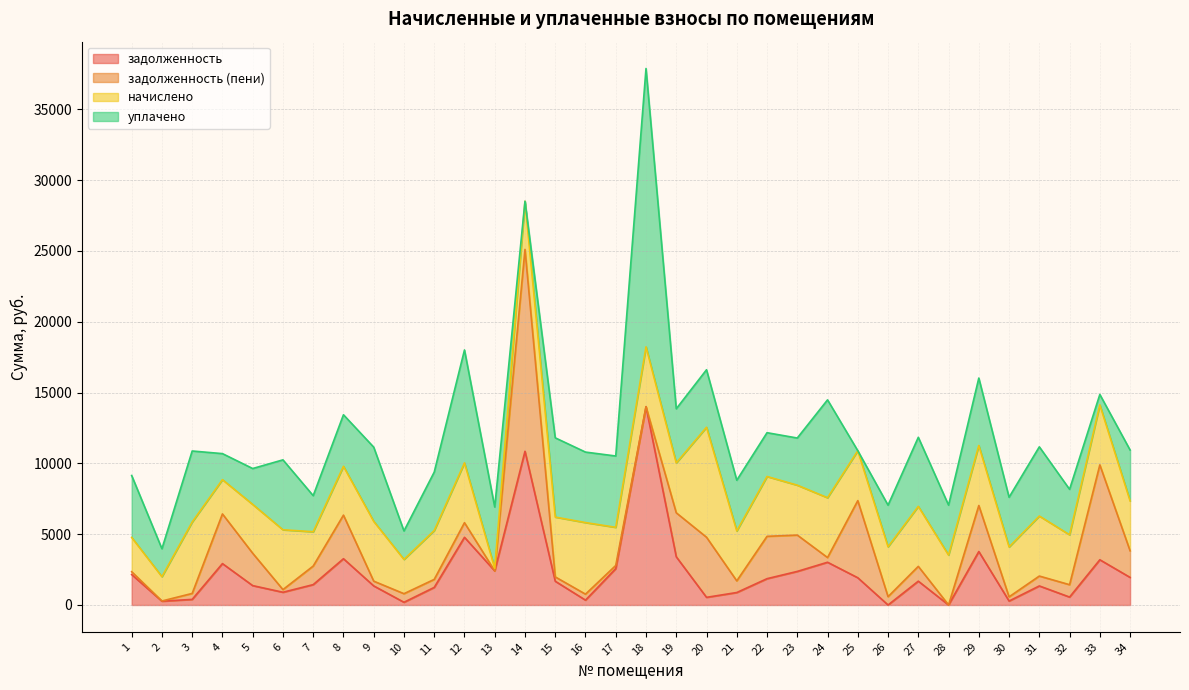

True or false: задолженность and уплачено cross at least once.

True